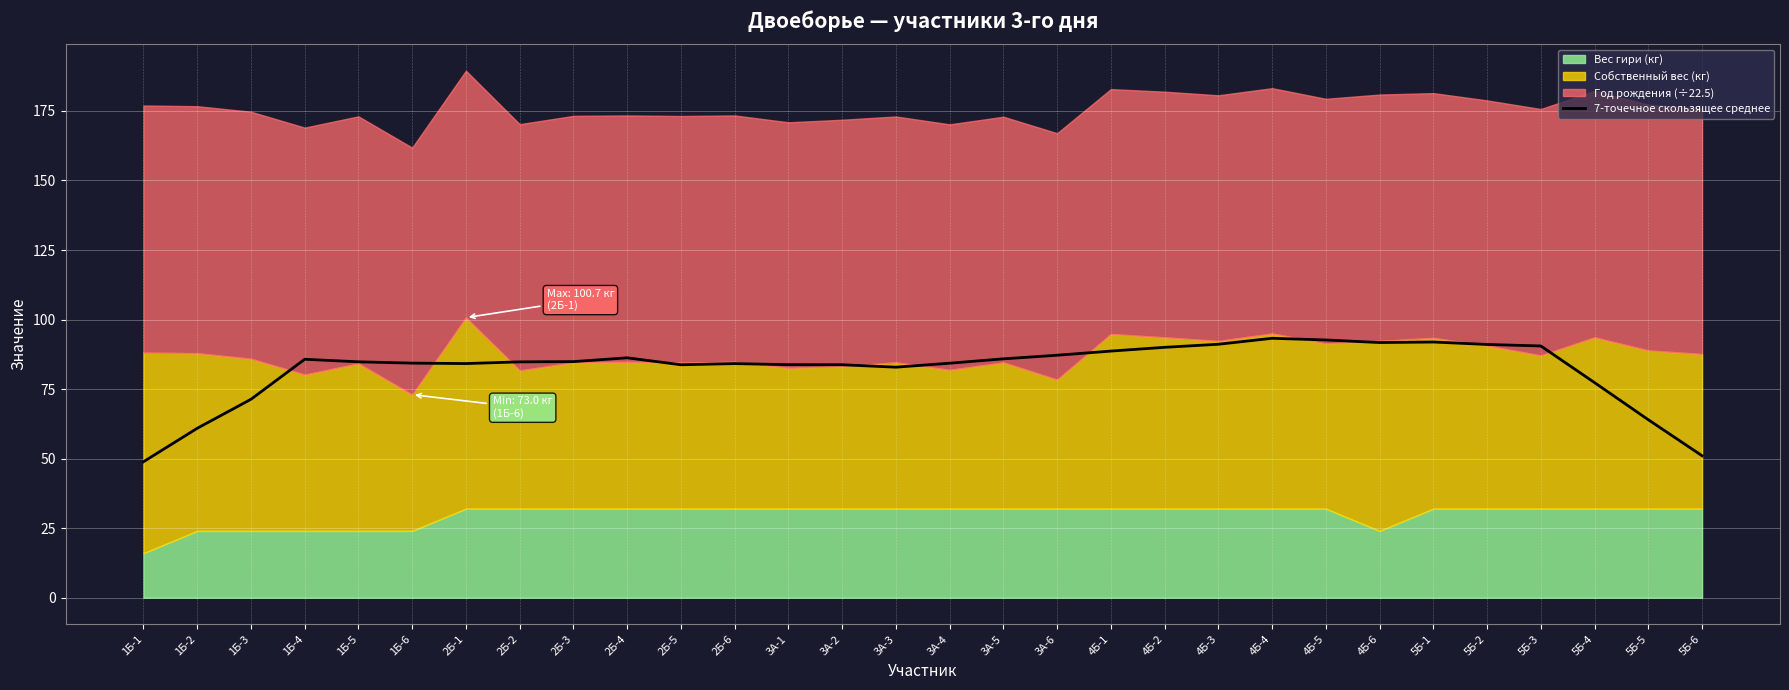

What is the average value?

82.2